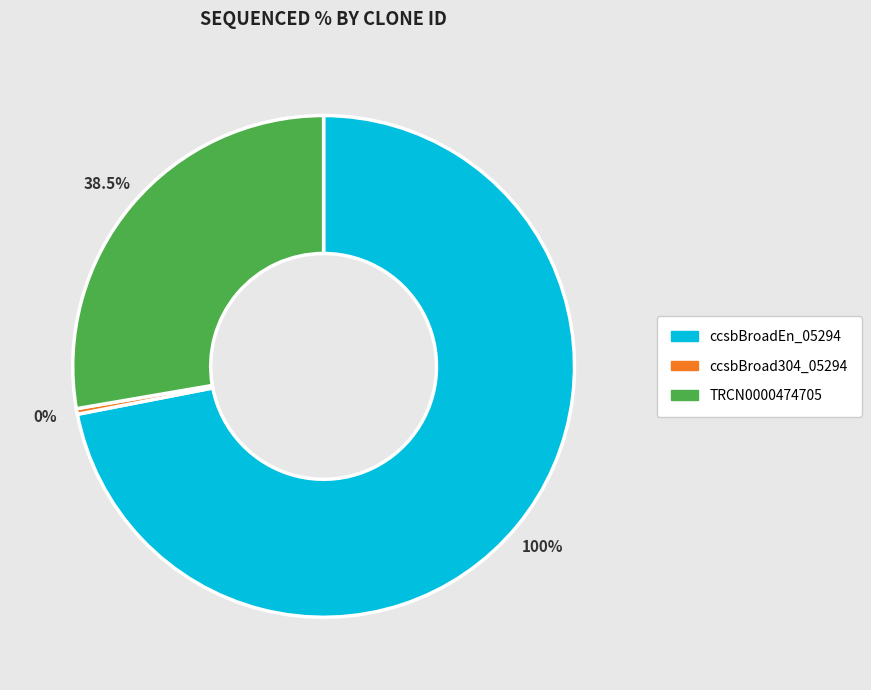

Do ccsbBroad304_05294 and ccsbBroadEn_05294 together represent more than half of the pie?

Yes